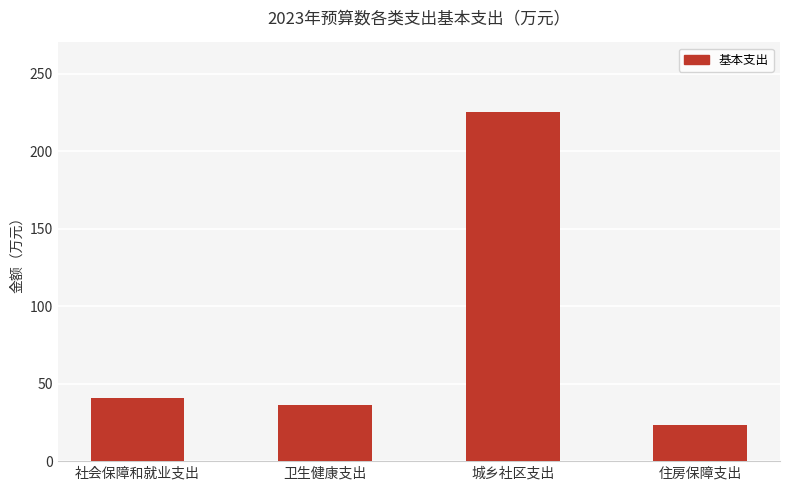

The value at 卫生健康支出 is 36.3. True or false?

True